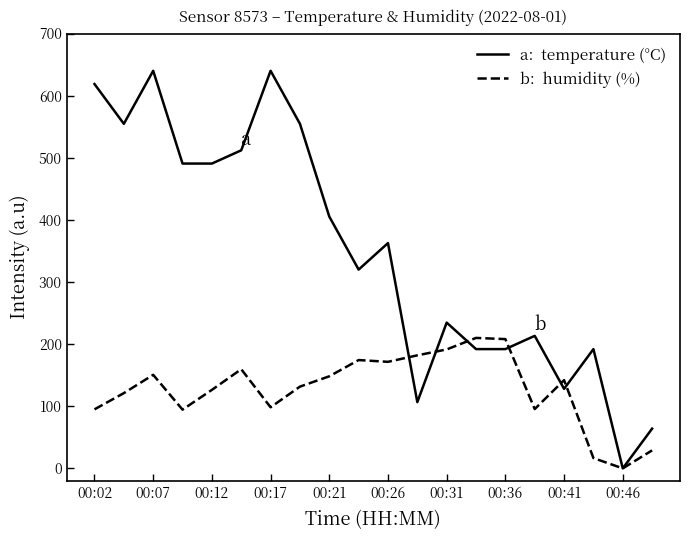

What is the greatest value displayed?

640.0